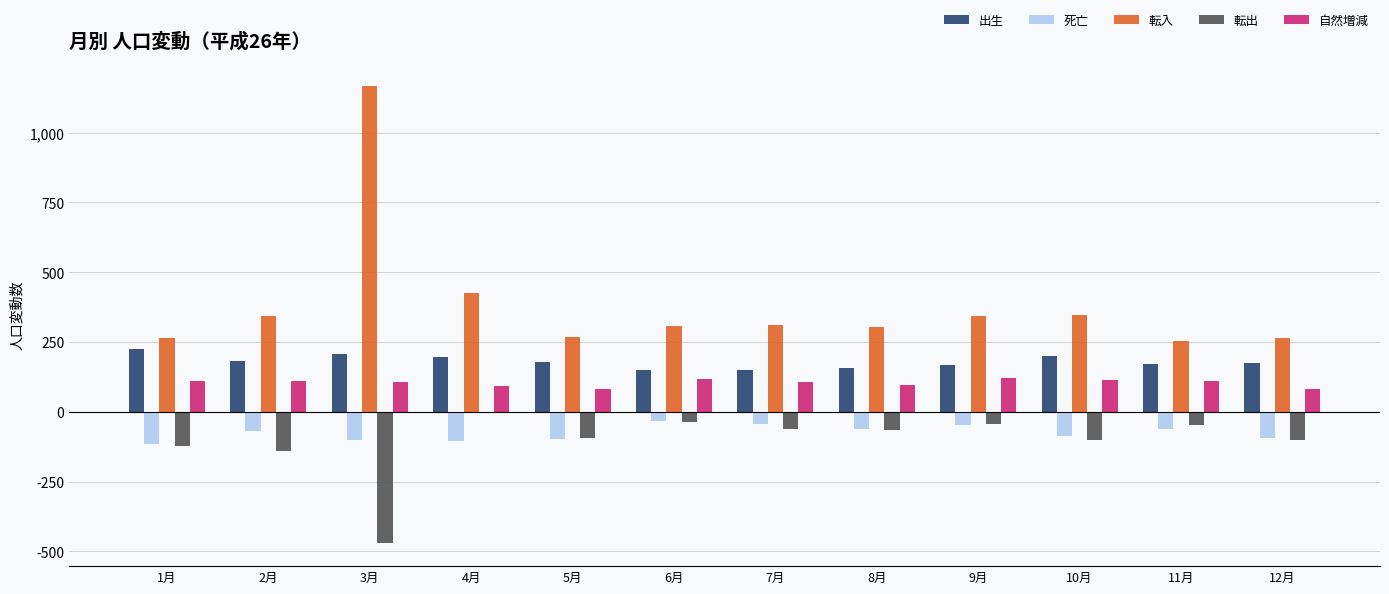

The value of 死亡 at 12月 is -94. True or false?

True